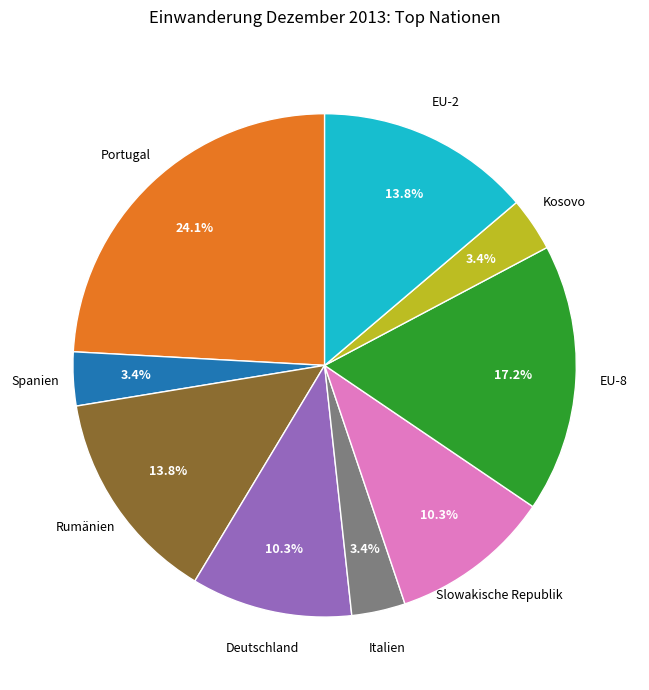

Is there a majority slice in this chart?

No